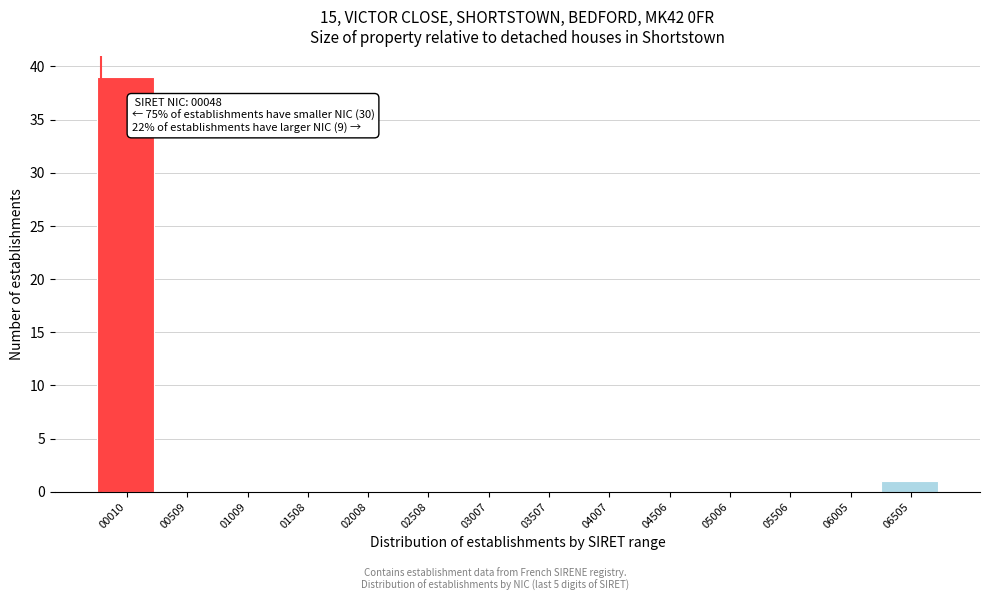

Reading left to right, extract all data points from this chart.

00010=39	00509=0	01009=0	01508=0	02008=0	02508=0	03007=0	03507=0	04007=0	04506=0	05006=0	05506=0	06005=0	06505=1